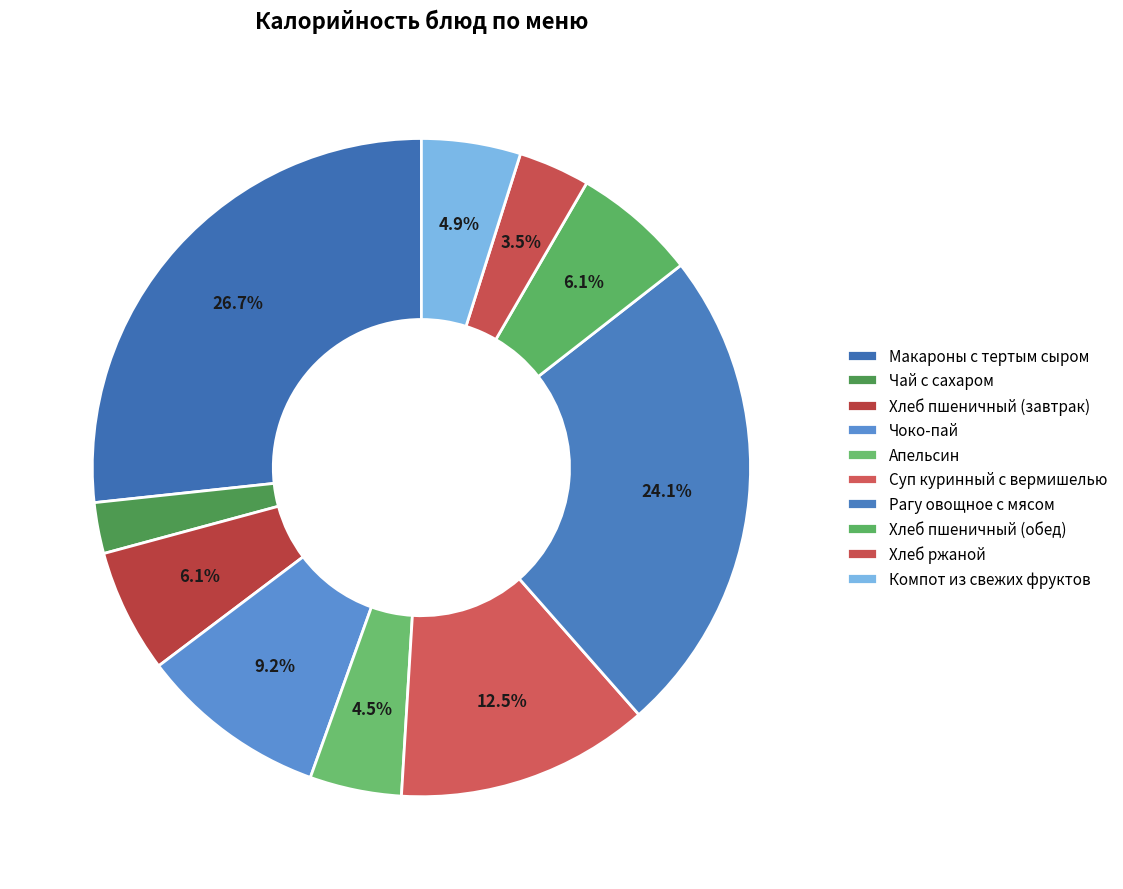

How many segments does this pie chart have?

10